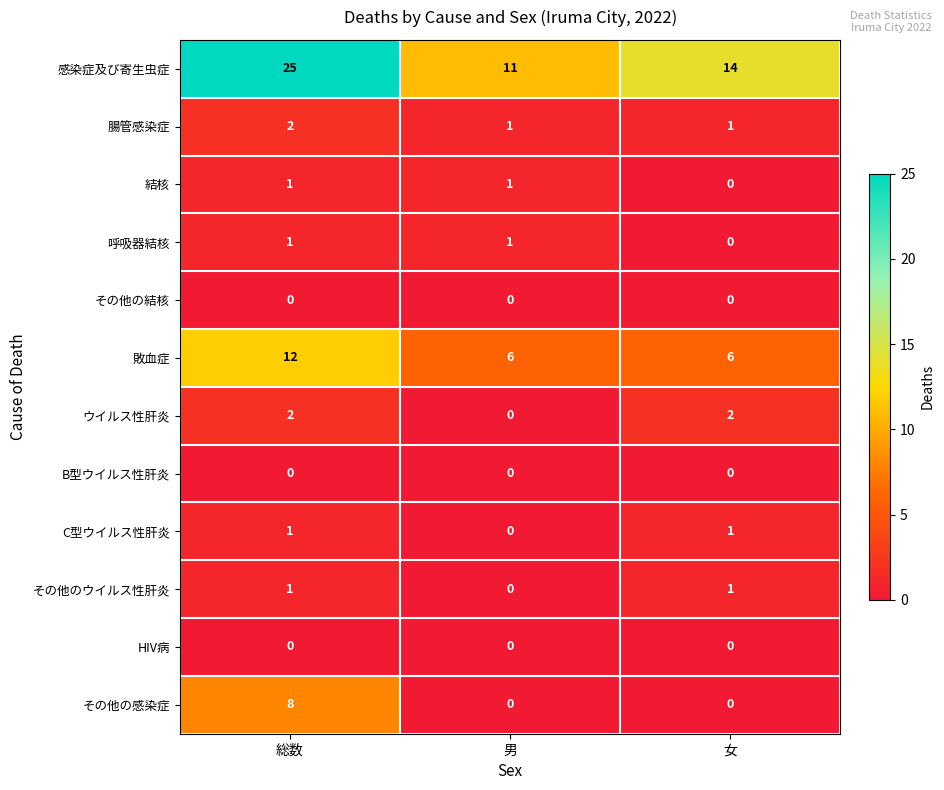

What is the average value of the その他の感染症 series?

3